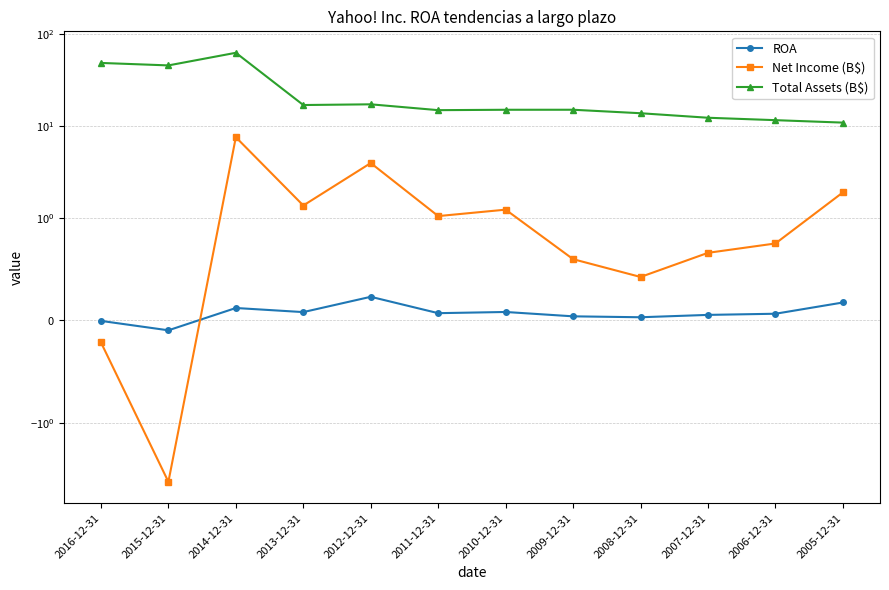

What are all the series names shown in the legend?

ROA, Net Income (B$), Total Assets (B$)